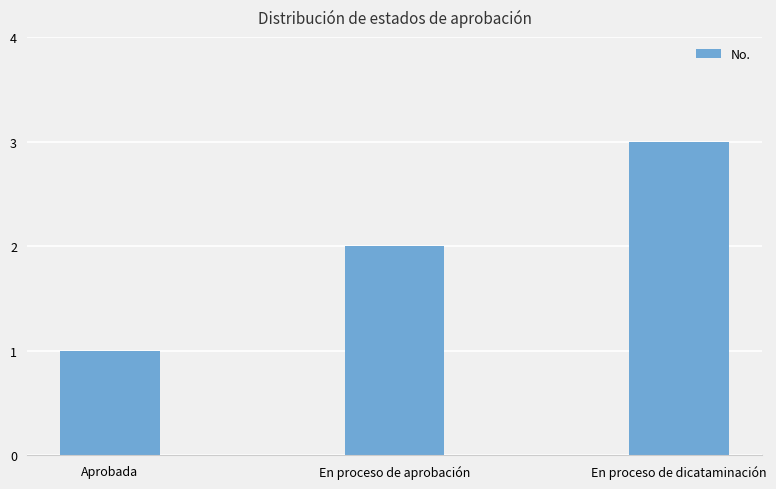

What position from the left is En proceso de dicataminación?

3